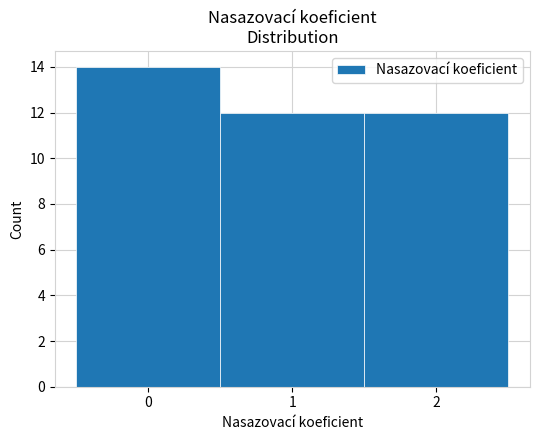

Reading left to right, list every bar in this chart as the range it spans on the x-axis followed by its height. The values are not printed on the chart, so give them approximately, as read against the axis.

-0.5 to 0.5: 14
0.5 to 1.5: 12
1.5 to 2.5: 12